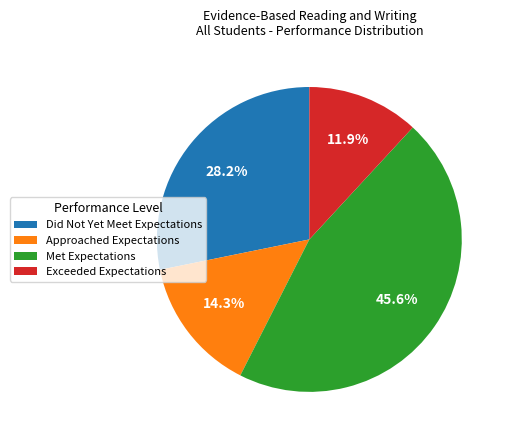

Which category has the smallest portion of the pie?

Exceeded Expectations